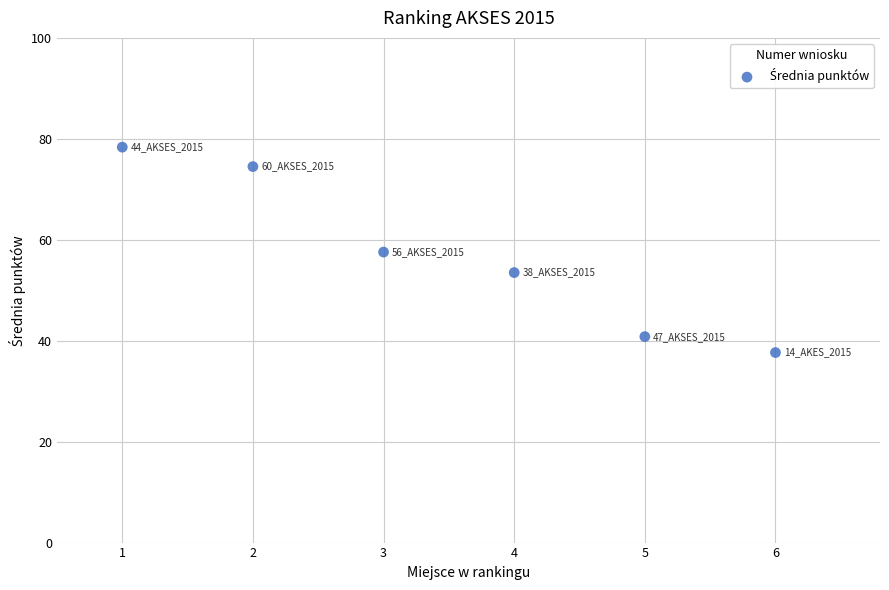

What is the range of Y values (max minus min)?

40.7